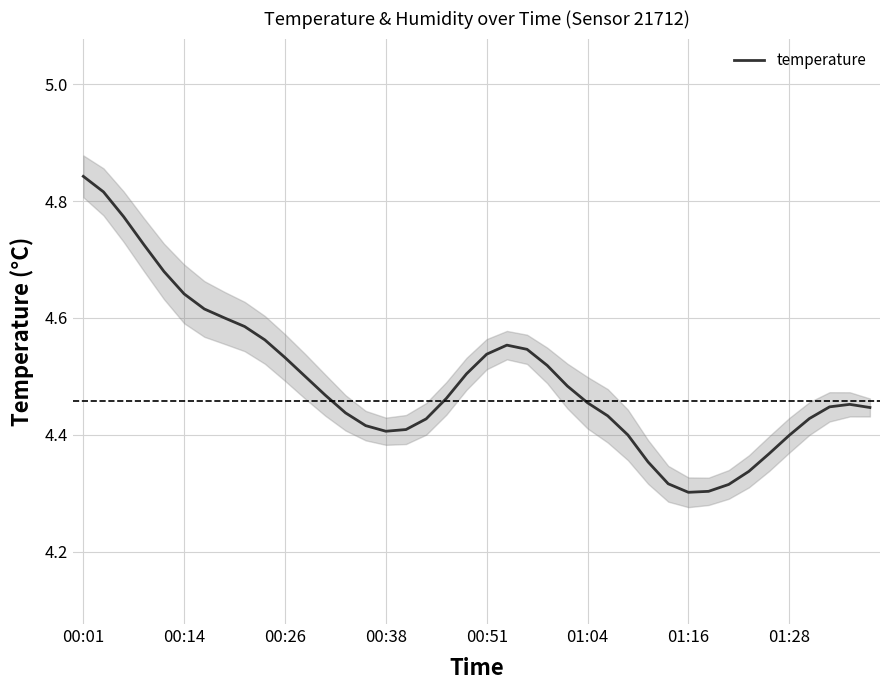

True or false: there are more than 0 points higher than both neighbors.

True